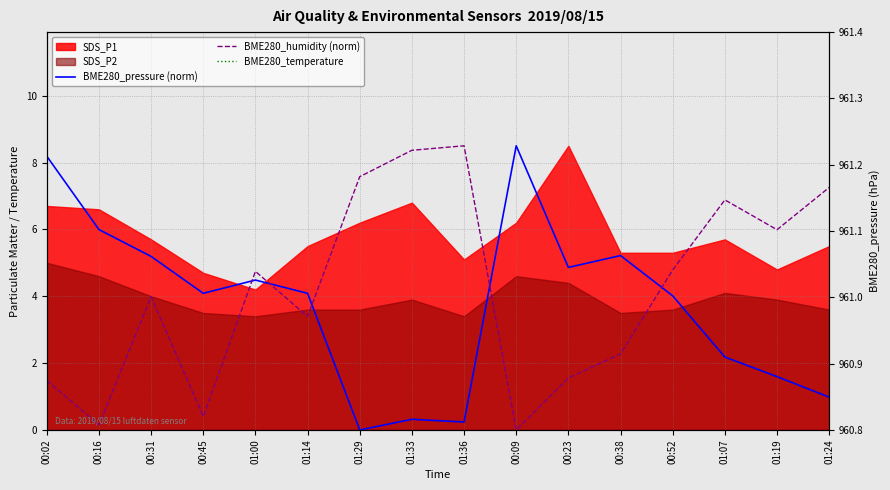

True or false: BME280_pressure (norm) and BME280_temperature intersect in this chart.

False